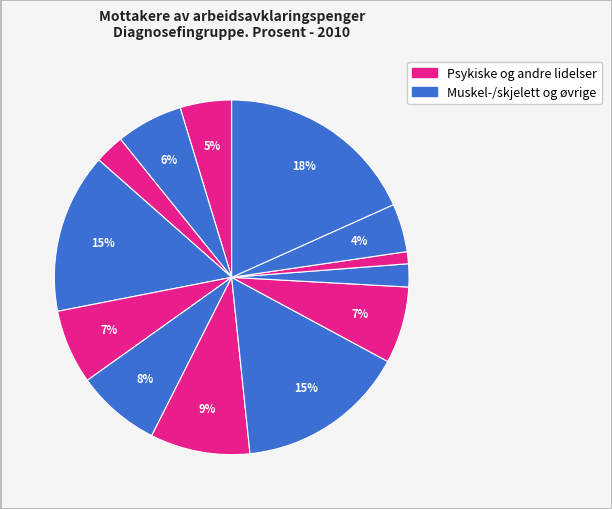

How many segments does this pie chart have?

13